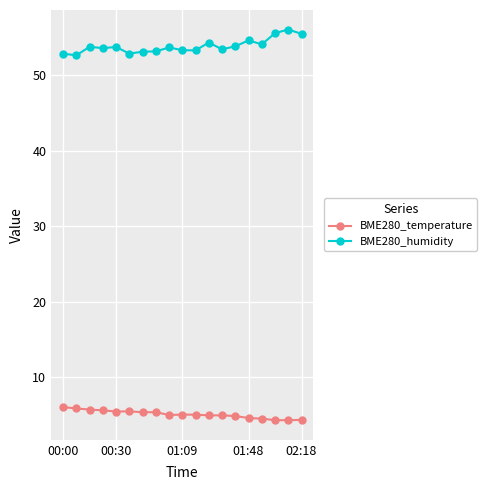

What is the sum of all BME280_temperature values?

96.5